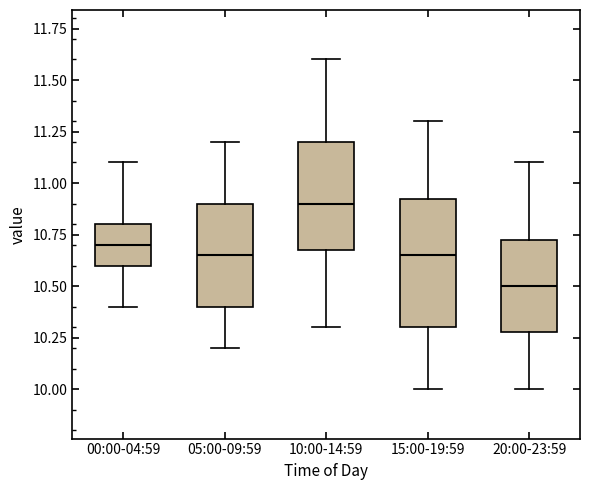

Comparing the boxes themselves (not the whiskers), which one is the tallest?

15:00-19:59